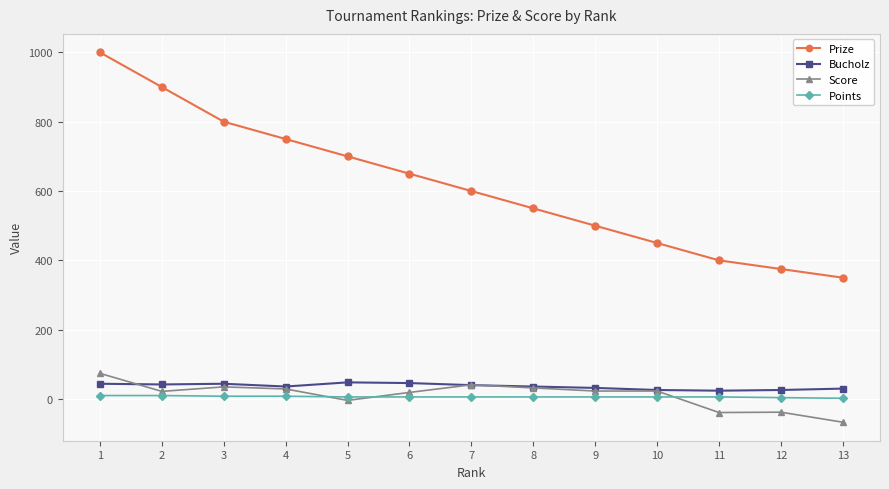

How many lines are shown in the chart?

4